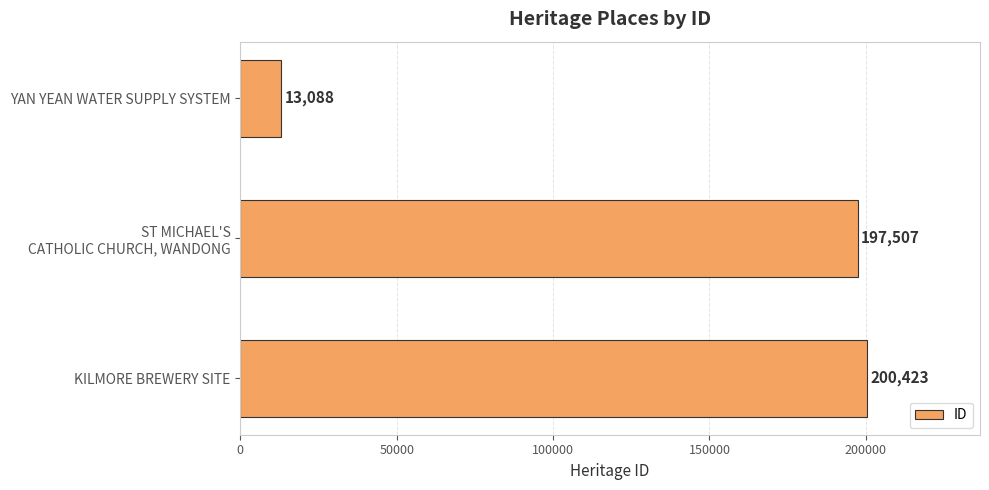

What is the average value?

137006